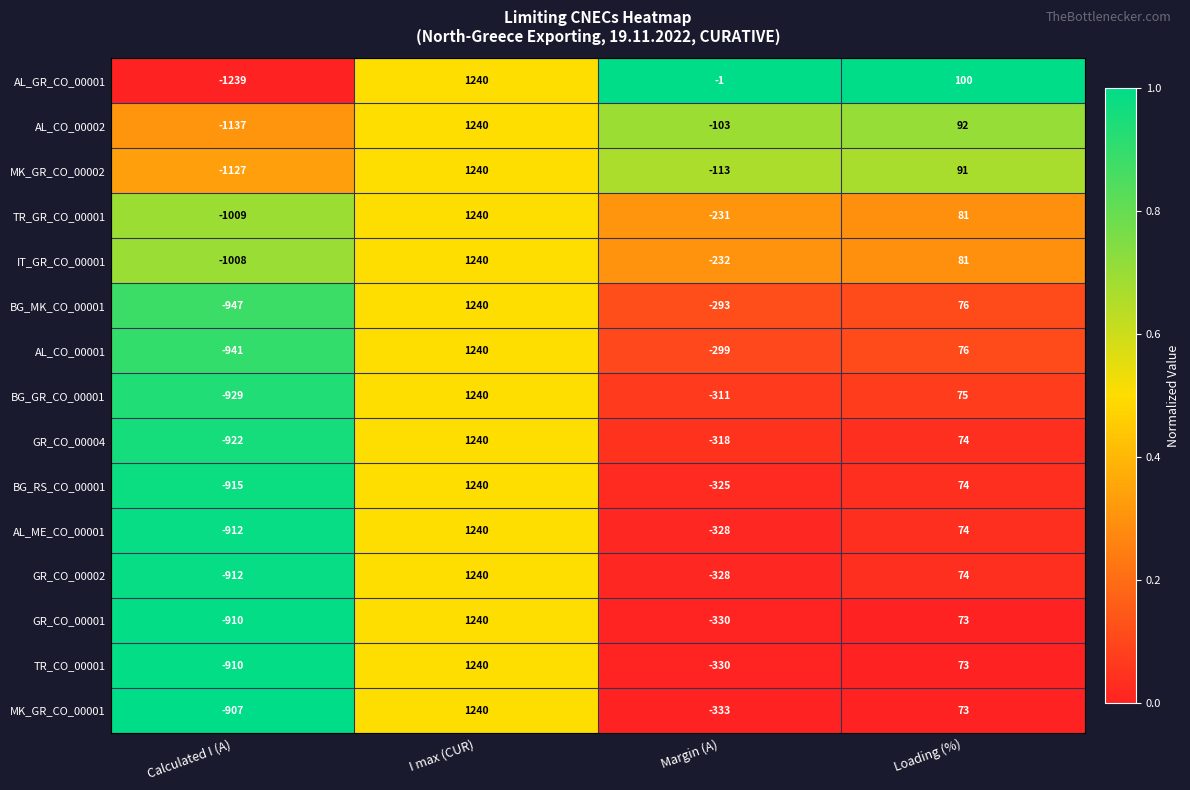

The value of AL_CO_00001 at Loading (%) is 76. True or false?

True